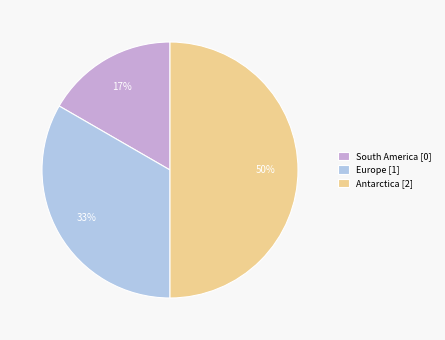

How many segments does this pie chart have?

3